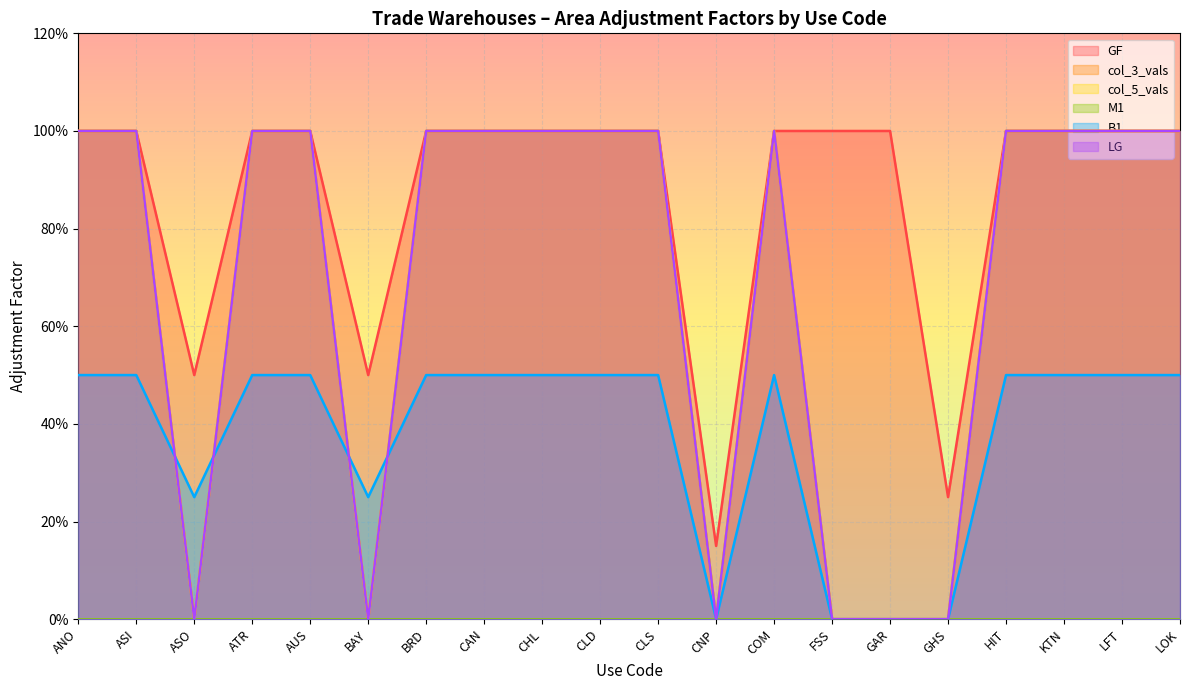

What is the greatest value displayed?

1.0